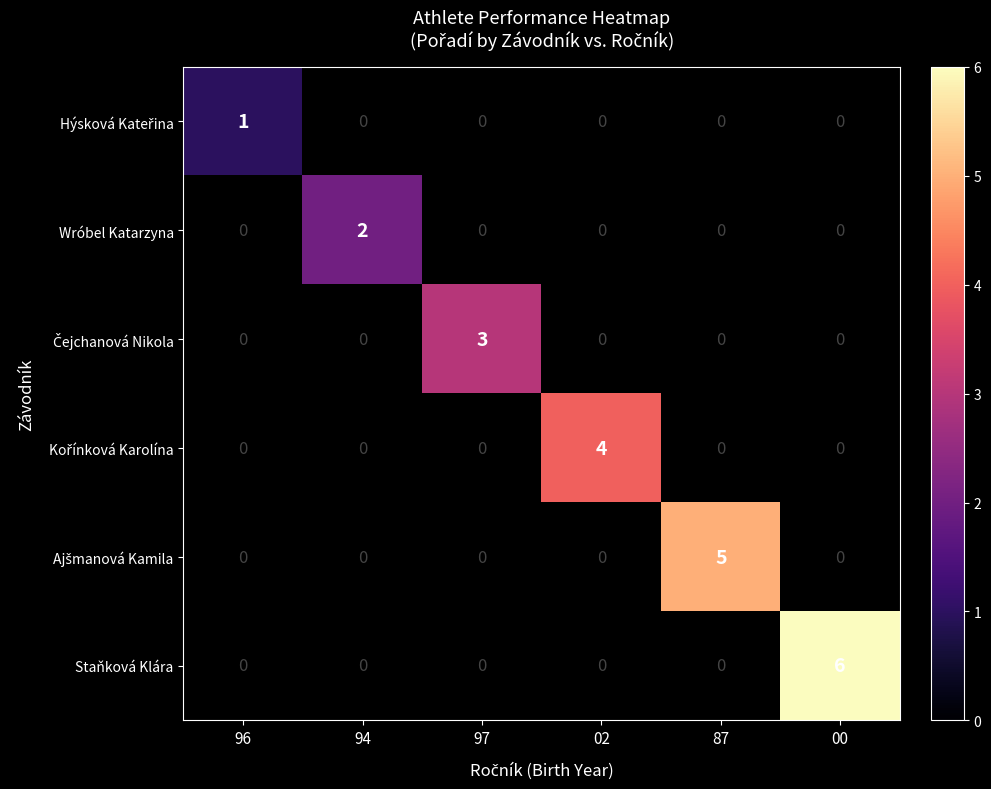

The value of Wróbel Katarzyna at 94 is 1. True or false?

False